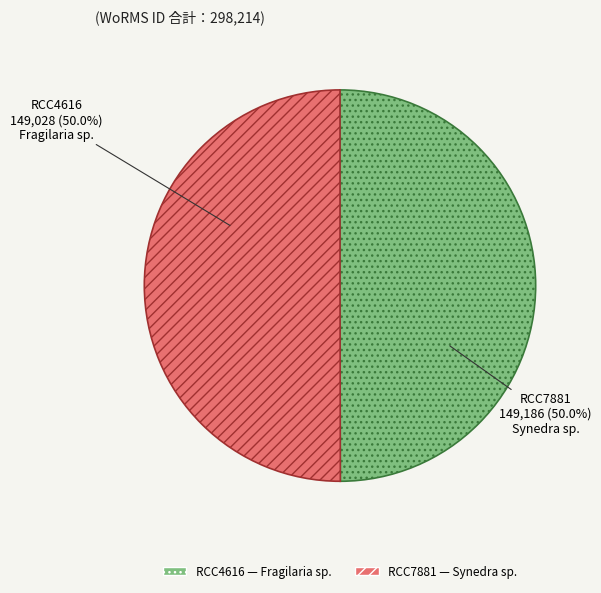

Combined, do RCC7881 and RCC4616 account for over 50%?

Yes